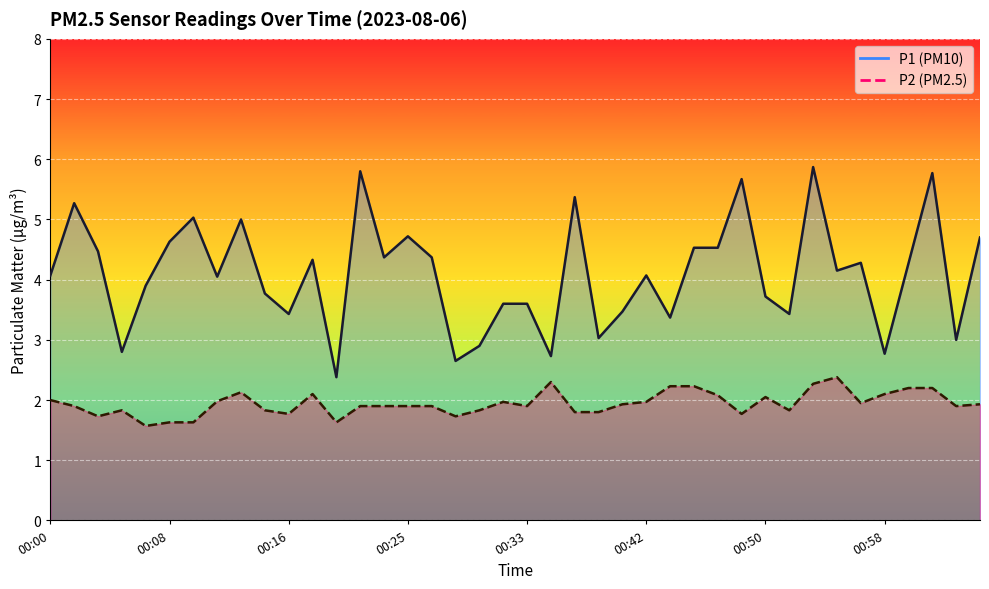

Which has a higher value, 00:05 or 00:37?

00:37